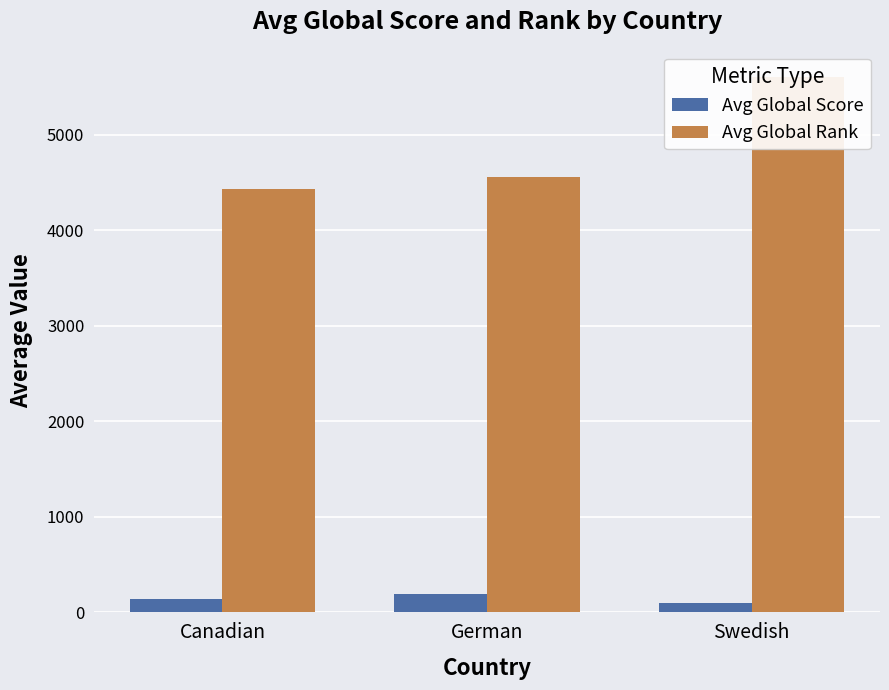

True or false: Avg Global Rank has a value of 5610.2 at Swedish.

True